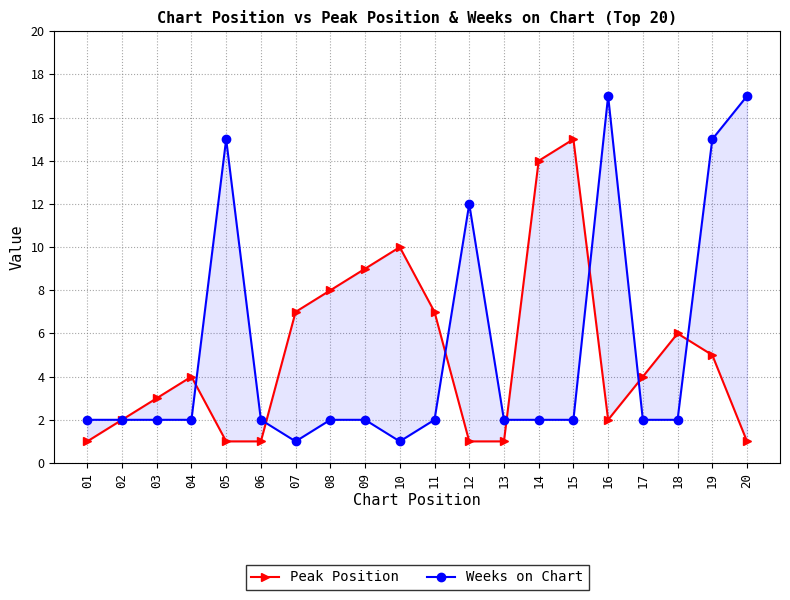

Which label corresponds to the largest value in the chart?

16